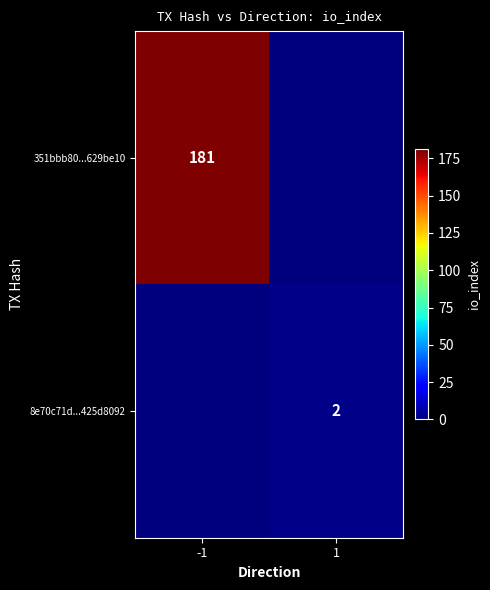

The value of 8e70c71d...425d8092 at 1 is 2. True or false?

True